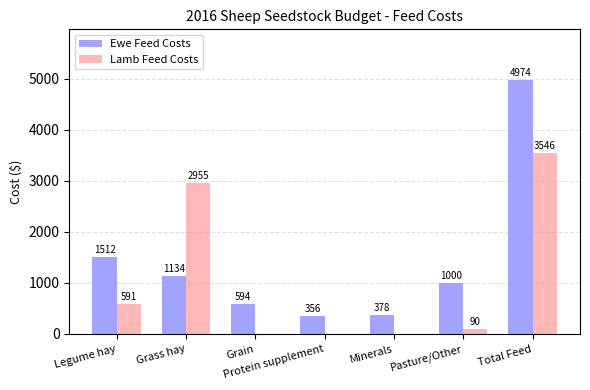

Which series changed the most between Grain and Total Feed?

Ewe Feed Costs